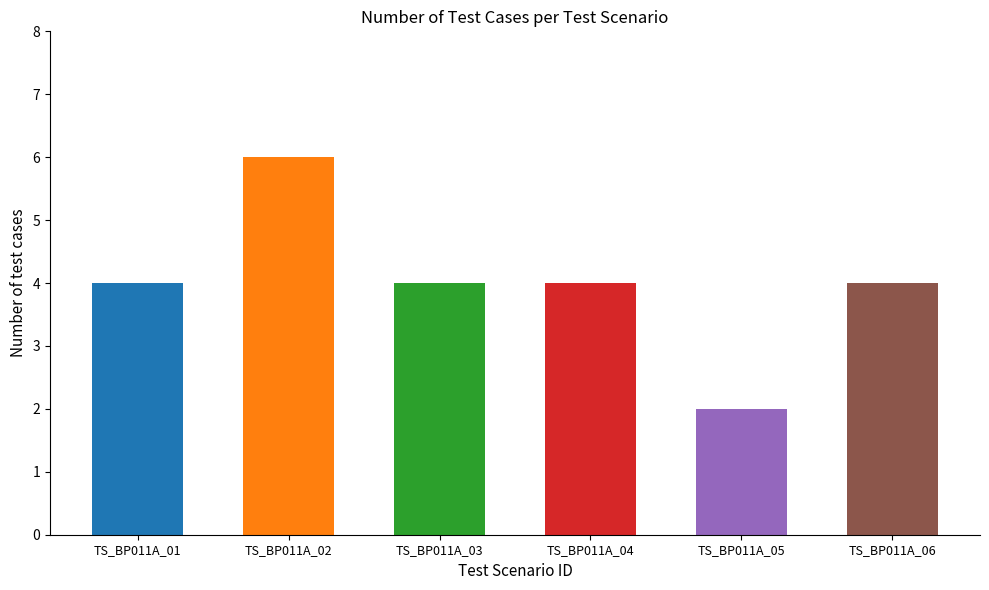

At which category does the chart reach its minimum across all series?

TS_BP011A_05
Registration Service